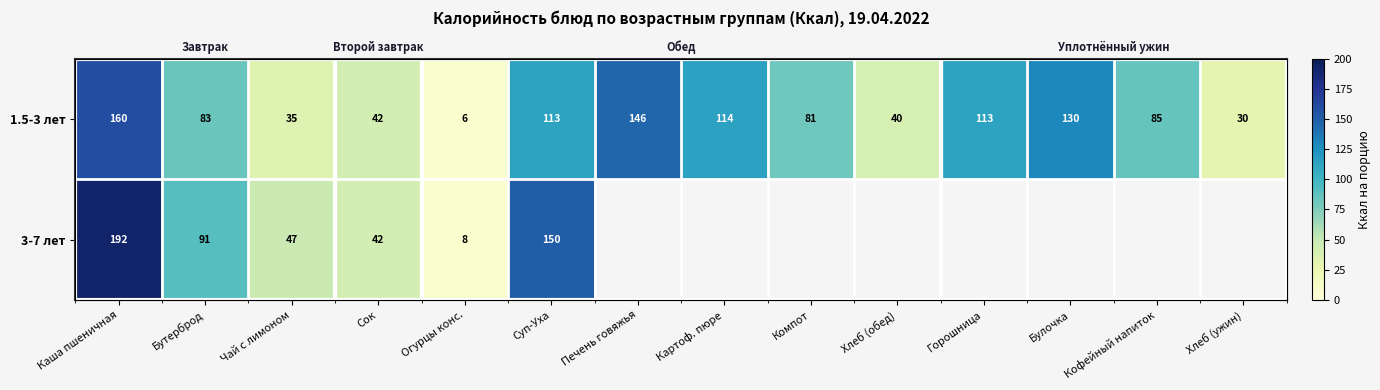

The value of 1.5-3 лет at Сок is 28.0. True or false?

False